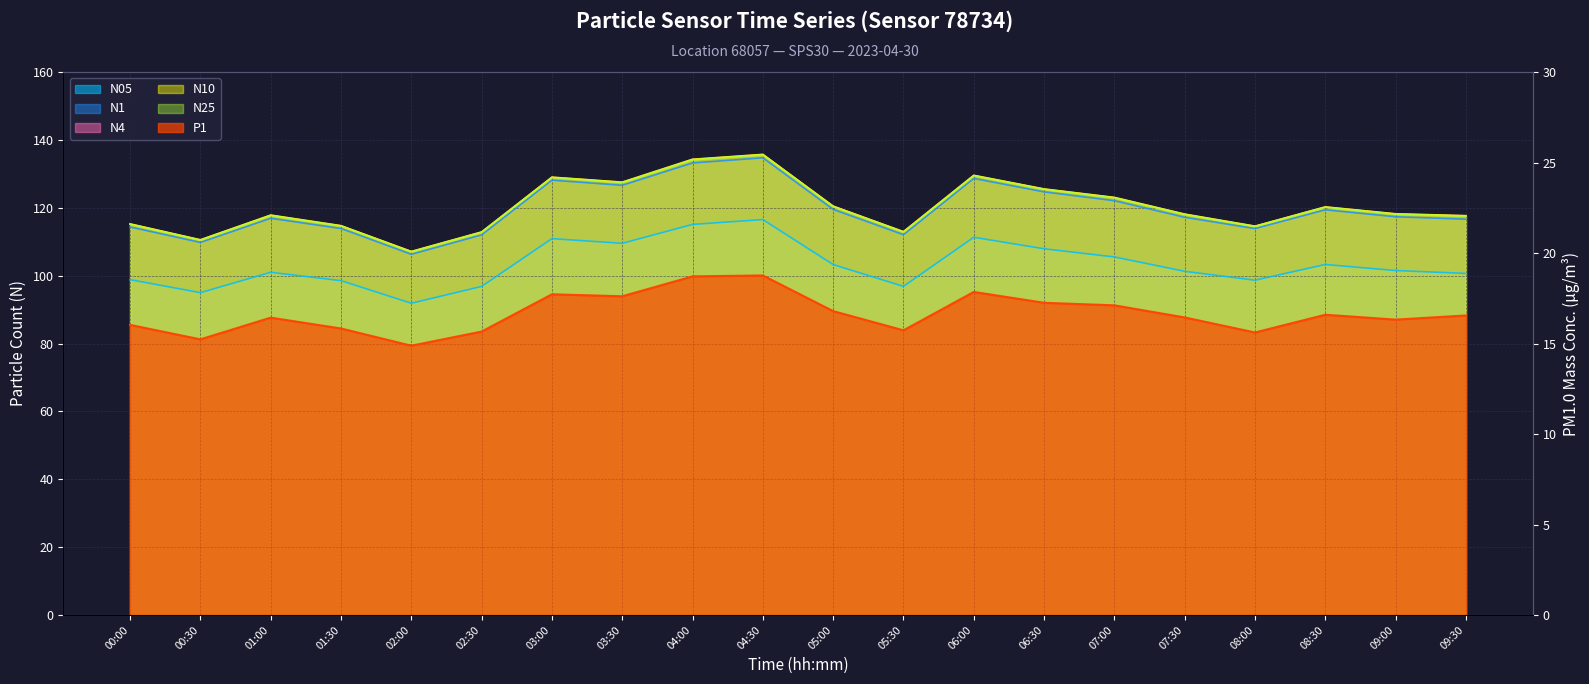

What is the minimum value for N10?

107.1